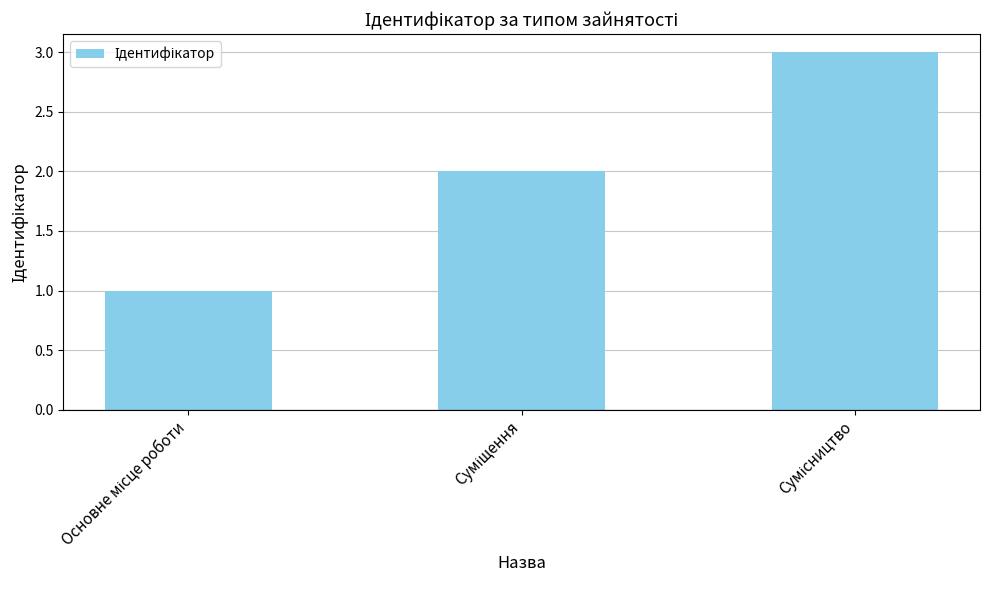

What is the greatest value displayed?

3